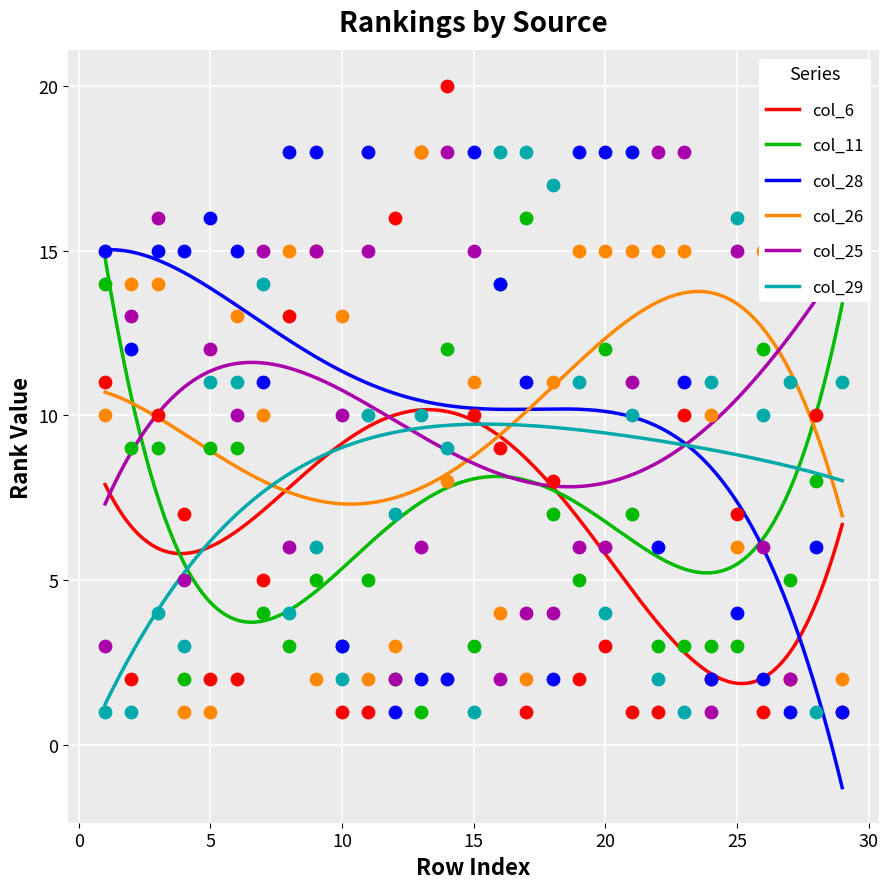

At which category is the sum across all series the highest?

14